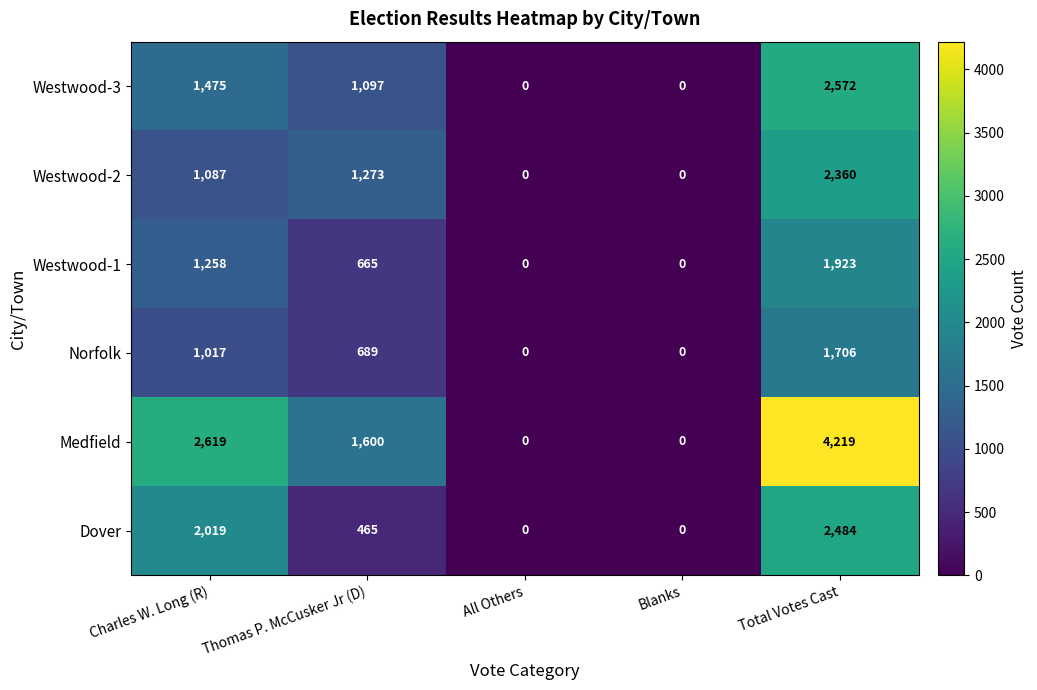

Between Thomas P. McCusker Jr (D) and Blanks, which series saw the biggest shift?

Medfield